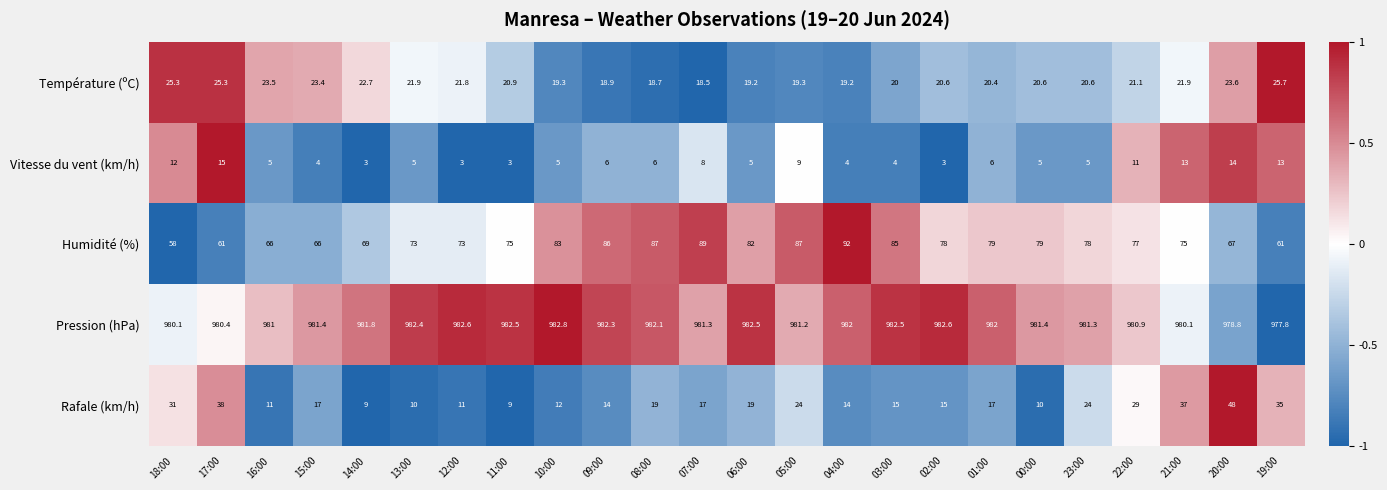

The Température (ºC) series shows 8.0 at 01:00. True or false?

False